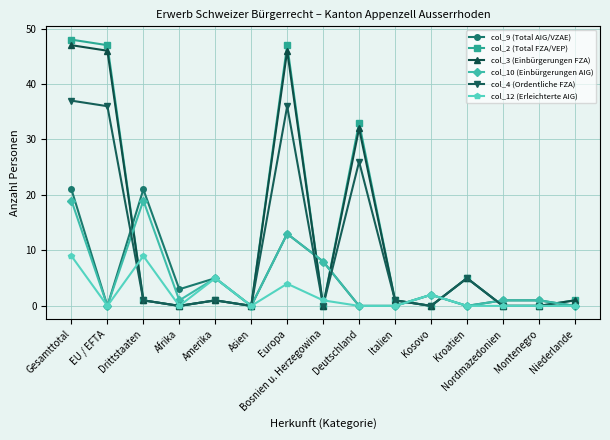

Which series has the largest range (max minus min)?

col_2 (Total FZA/VEP)